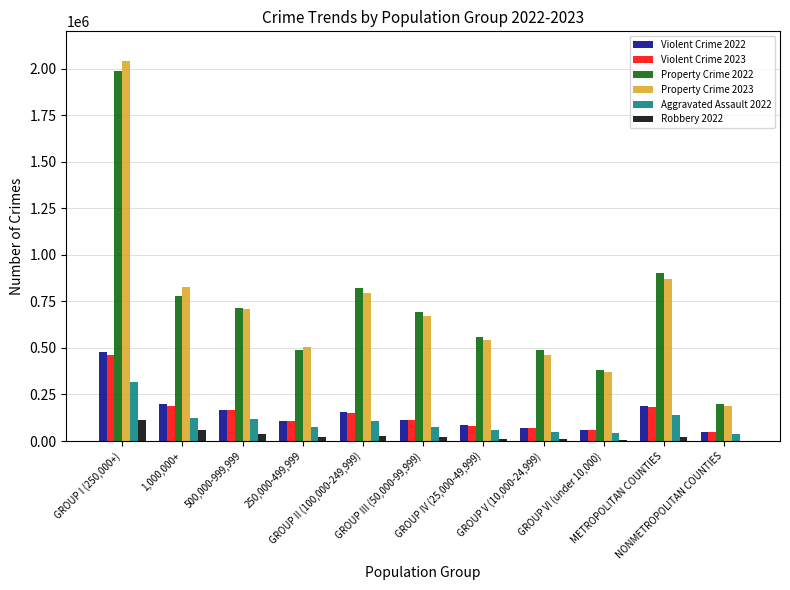

What is the sum of all Violent Crime 2023 values?

1621907